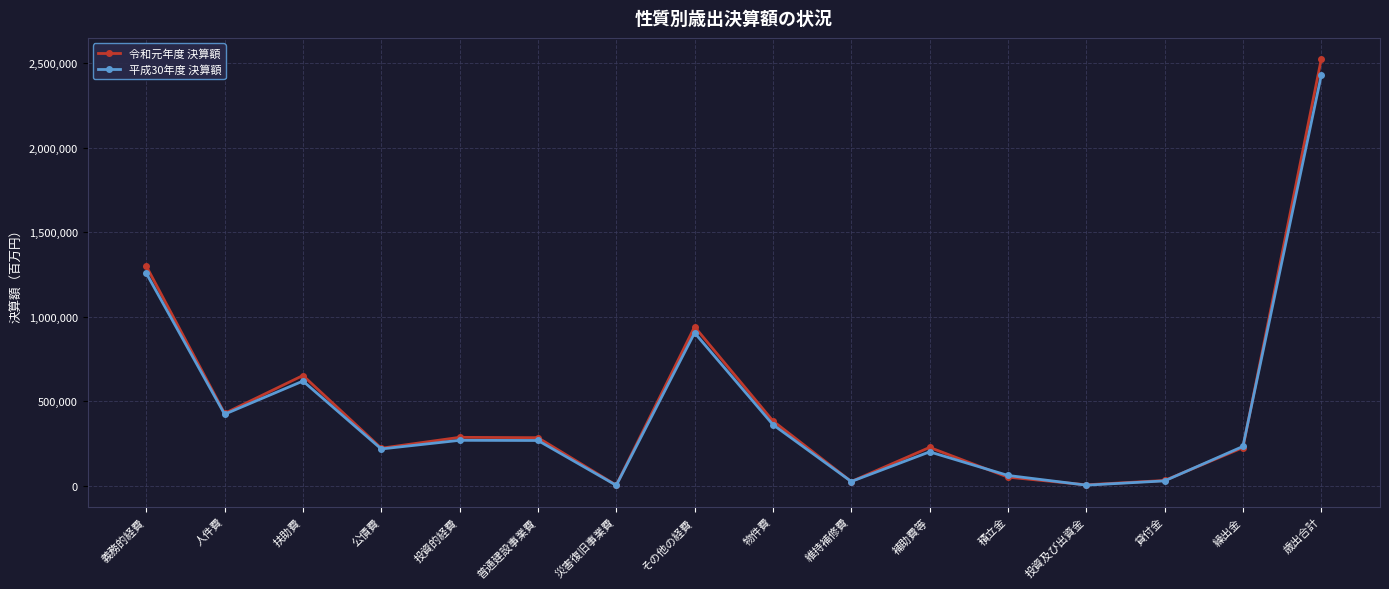

The 平成30年度 決算額 series shows 59662 at 積立金. True or false?

True